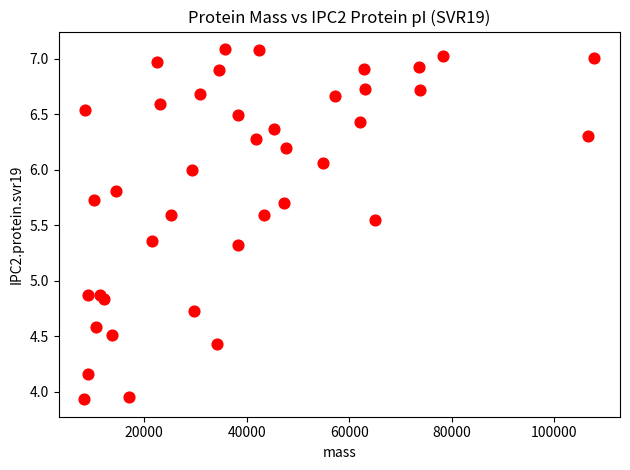

What is the range of Y values (max minus min)?

3.2